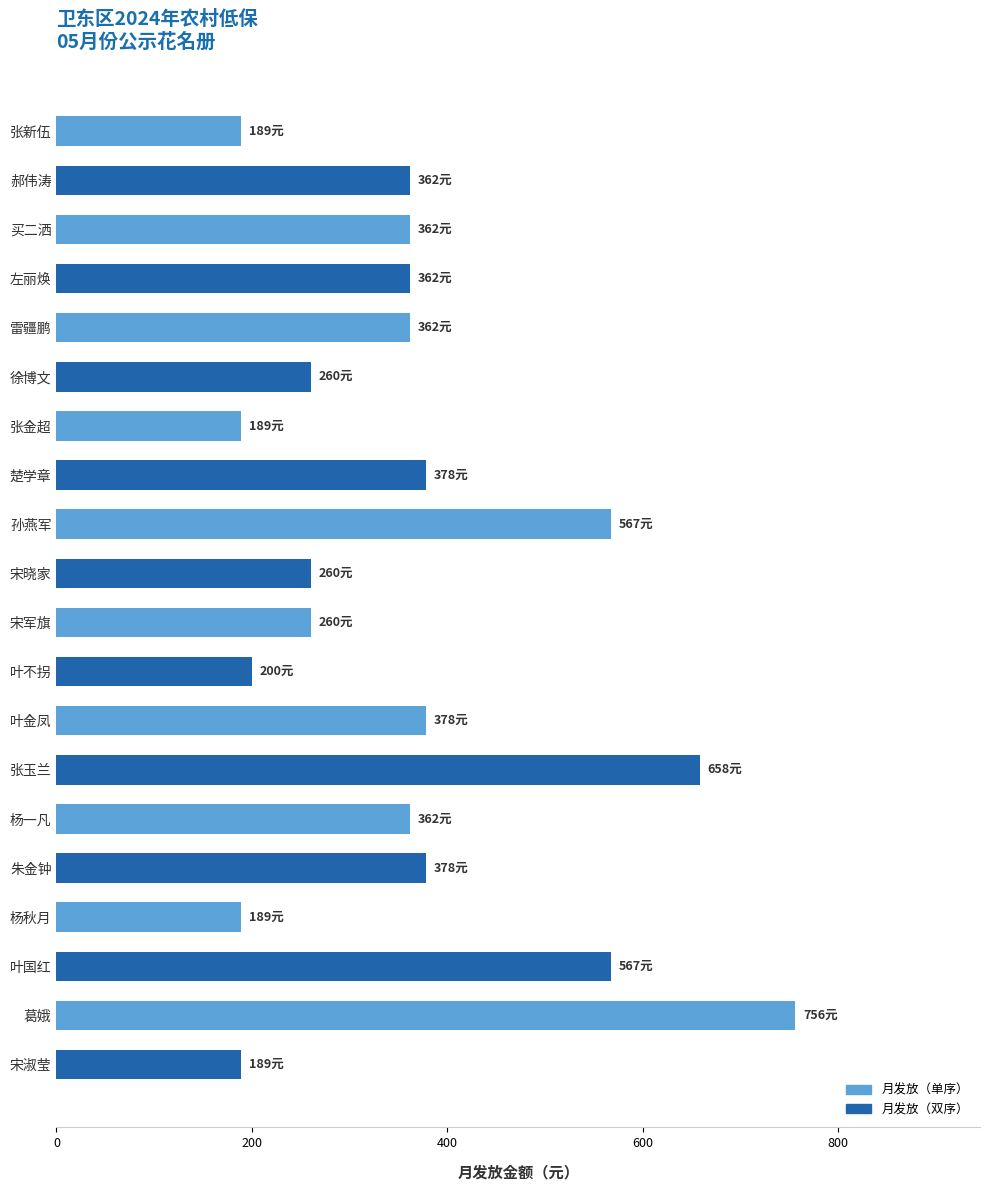

Count the number of data series in this chart.

1